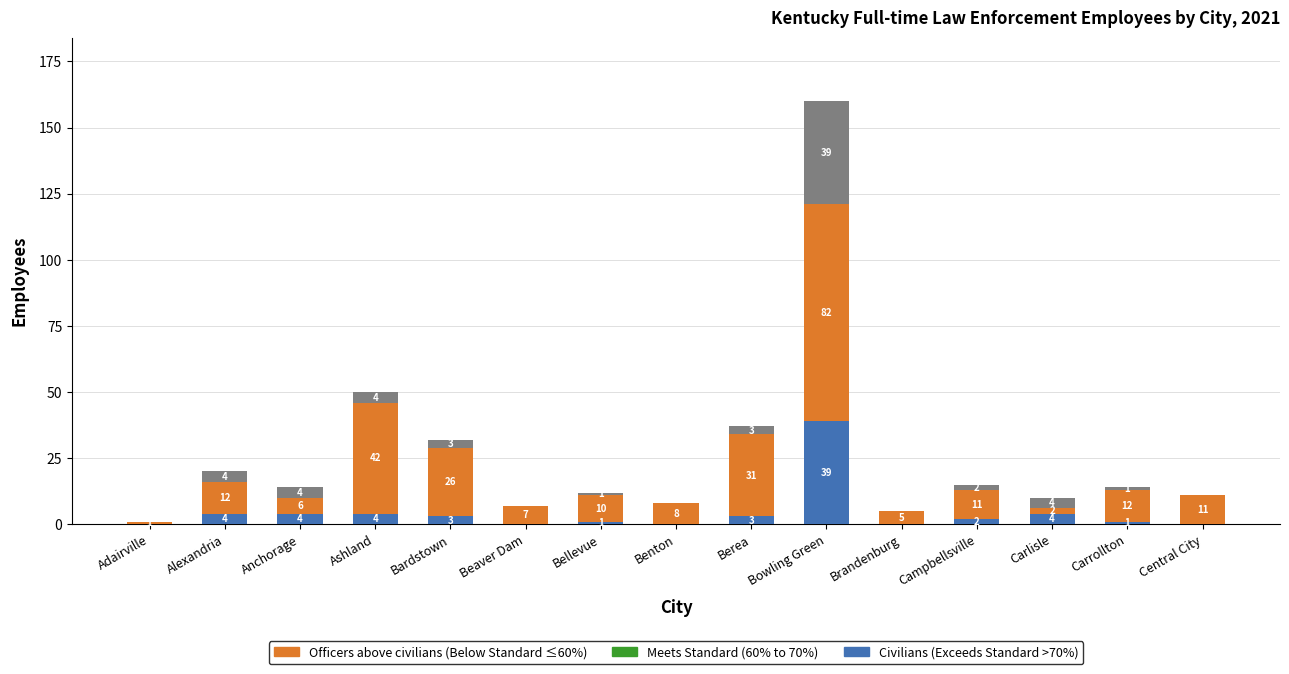

At which category is the sum across all series the highest?

Bowling Green